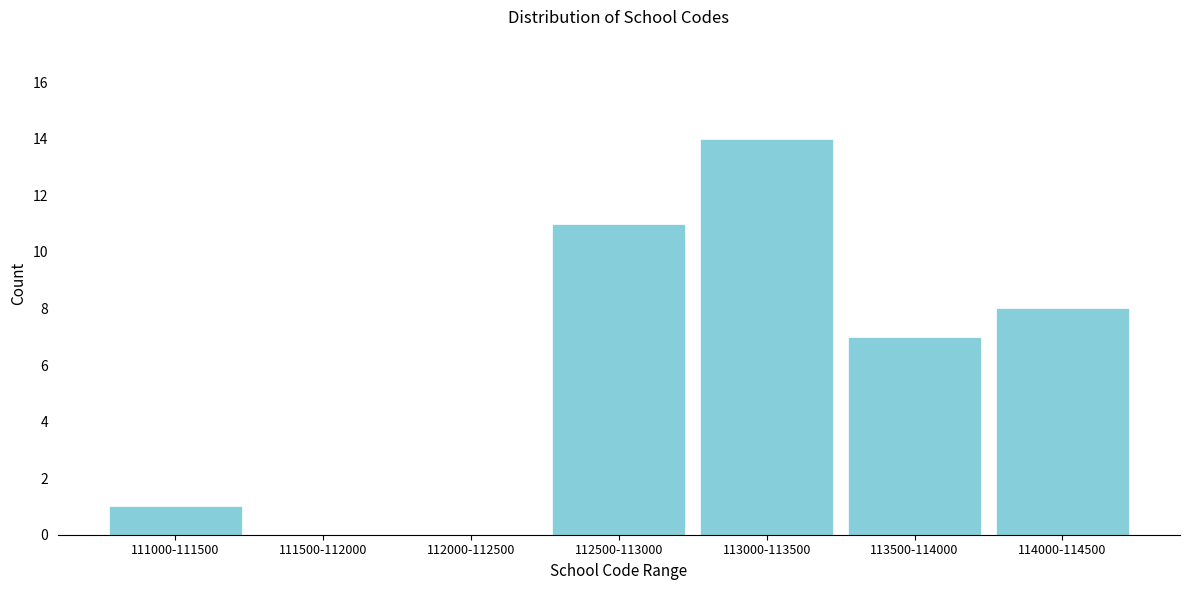

Reading left to right, list all the values displayed in this chart.

111000-111500=1	111500-112000=0	112000-112500=0	112500-113000=11	113000-113500=14	113500-114000=7	114000-114500=8